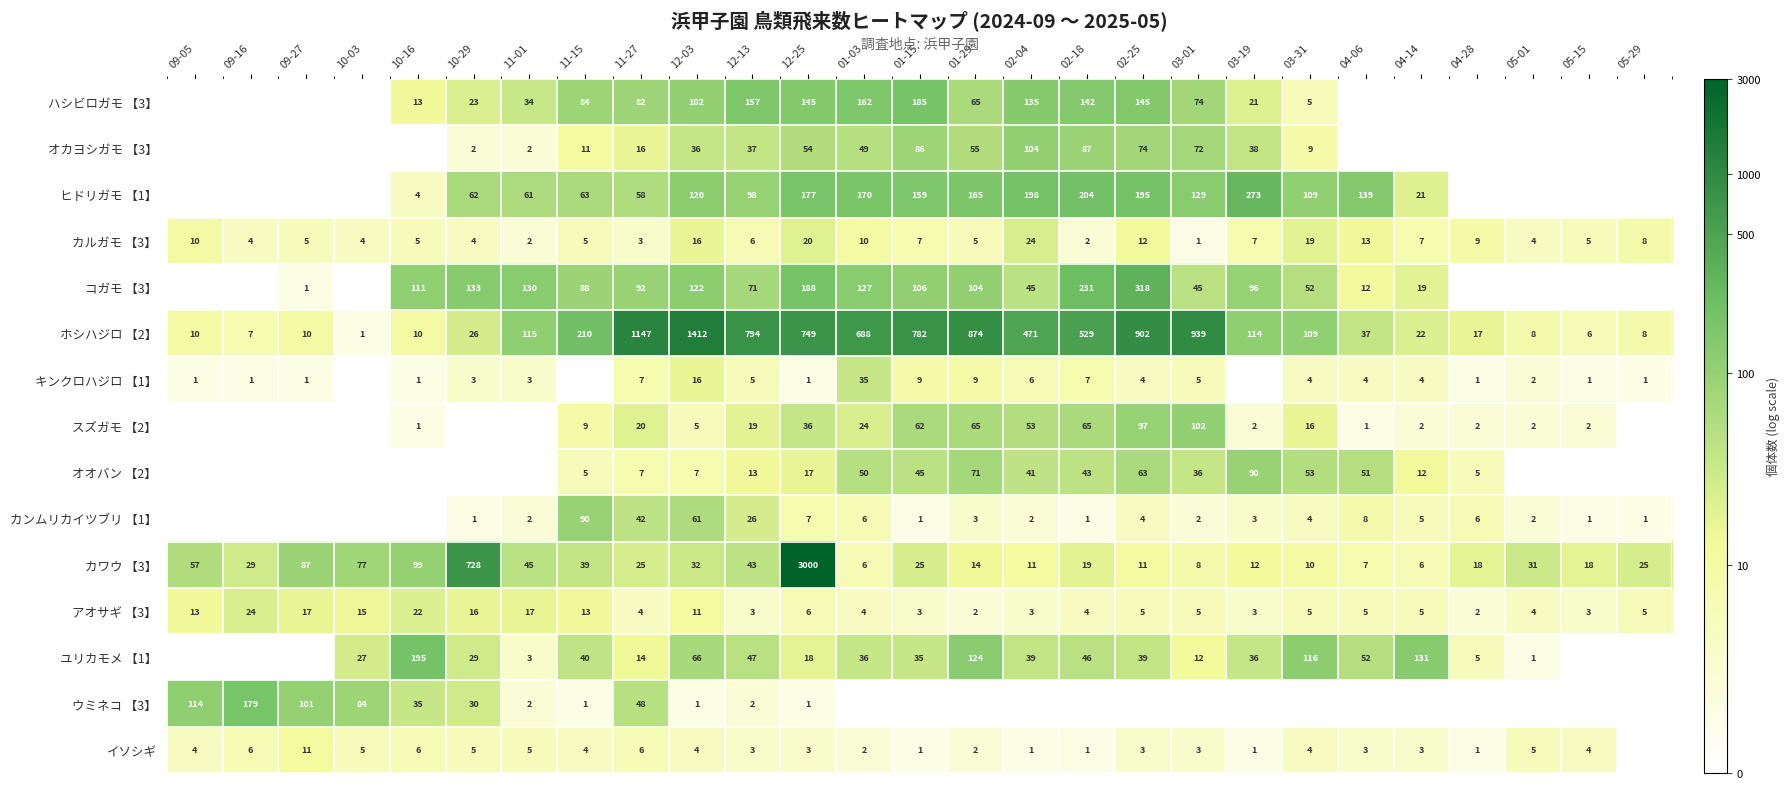

How many data points in カルガモ 【3】 are less than 6?

13